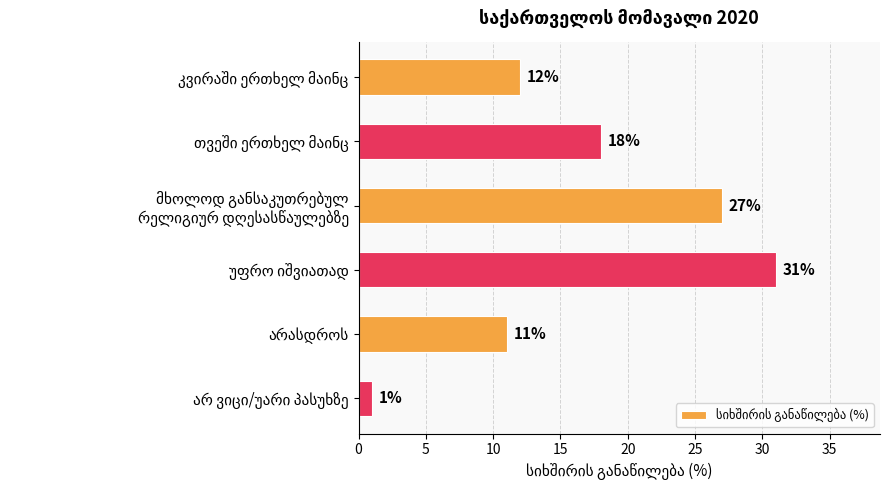

What is the average value?

17